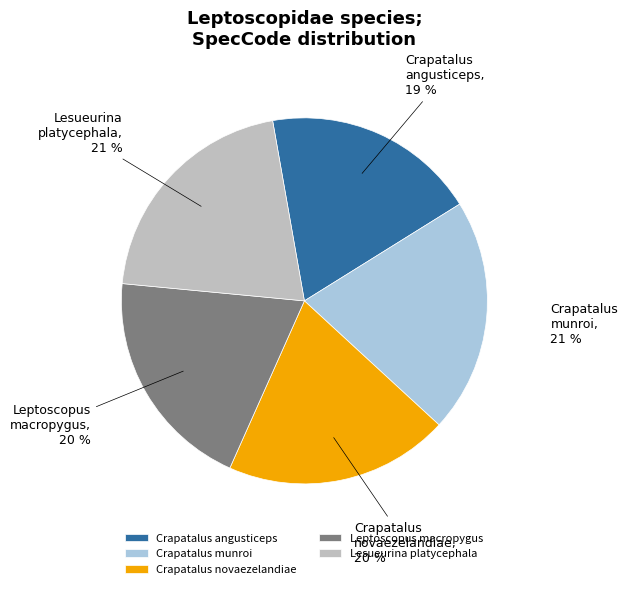

To the nearest percent, what is the average slice percentage?

20%